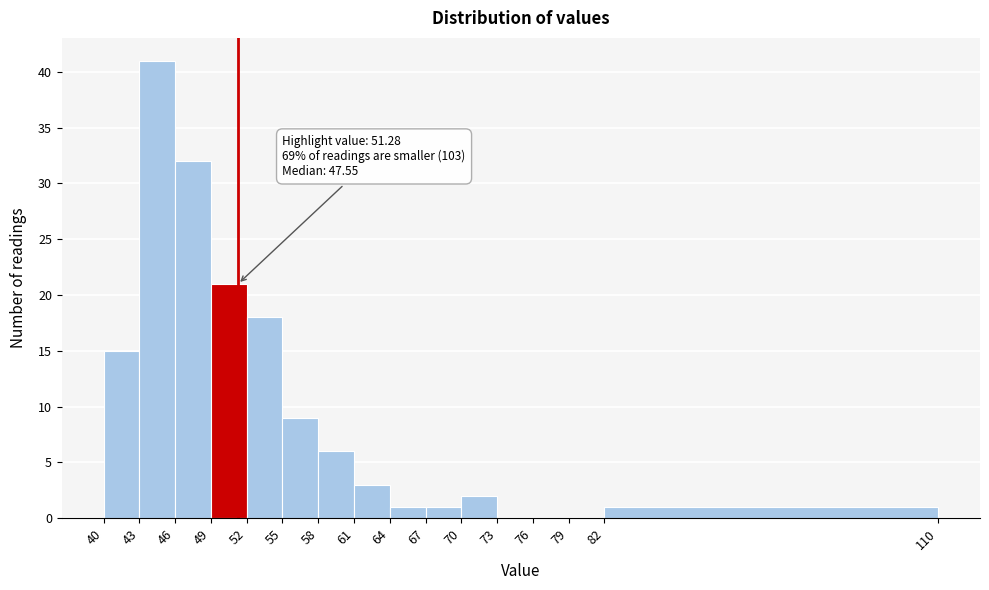

Which range on the x-axis has the tallest bar?

43 to 46